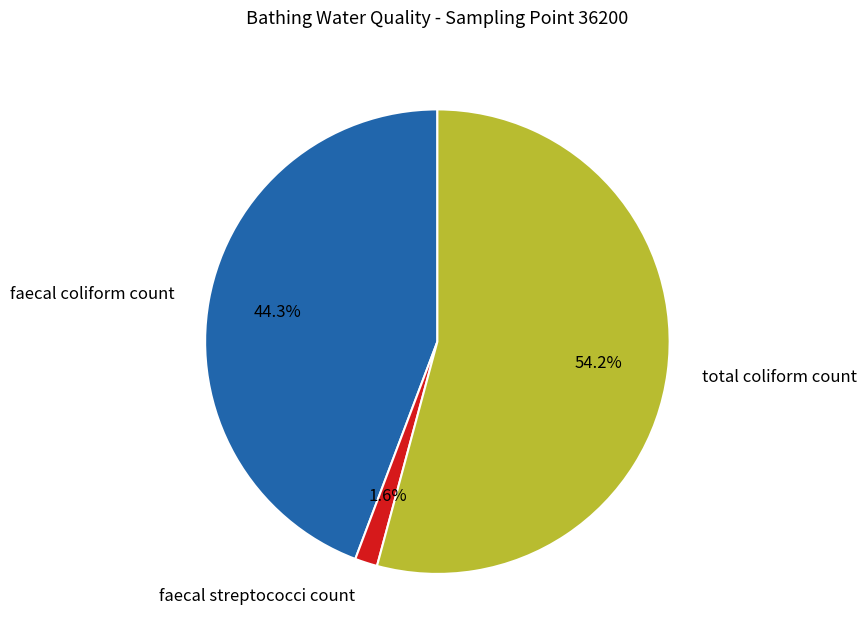

Rank the categories by value from highest to lowest.

total coliform count, faecal coliform count, faecal streptococci count